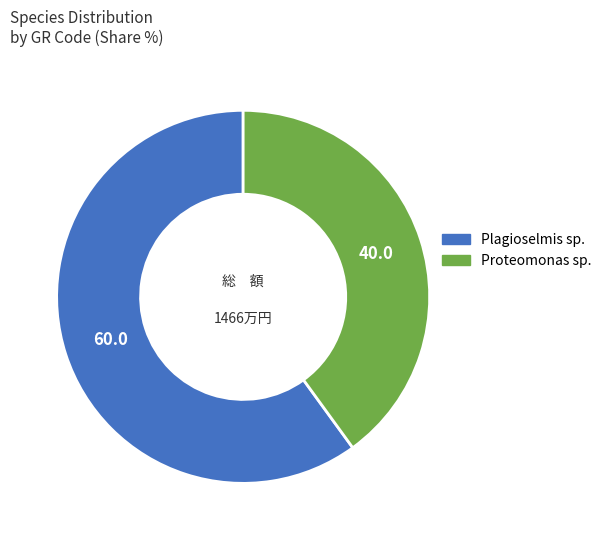

Which slice is the smallest?

Proteomonas sp.